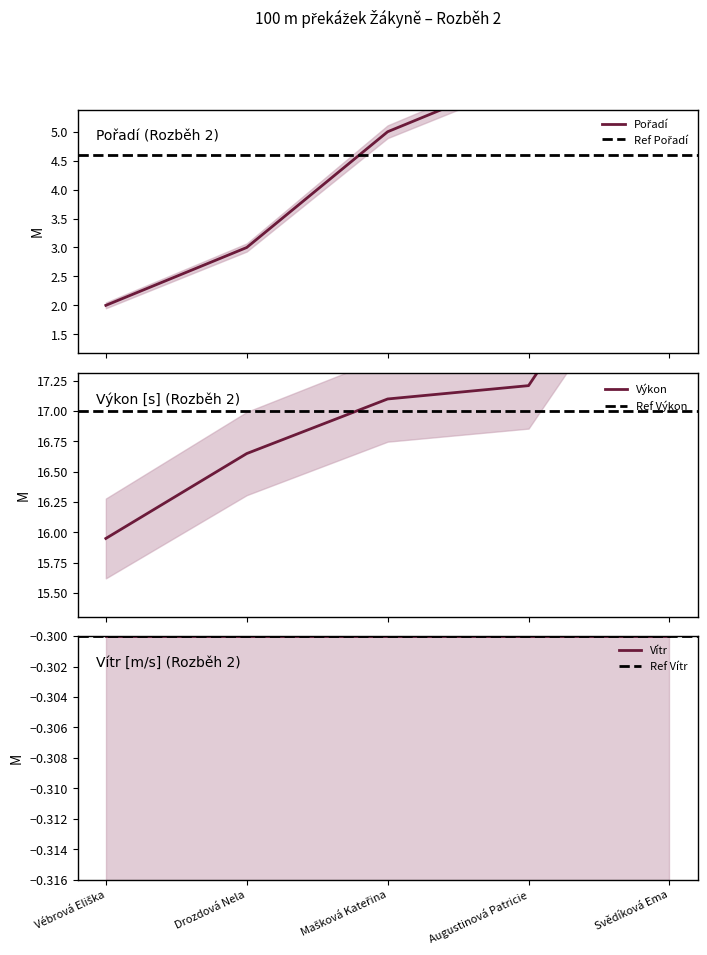

What is the value of the Pořadí point at the 3rd from the left?

5.0